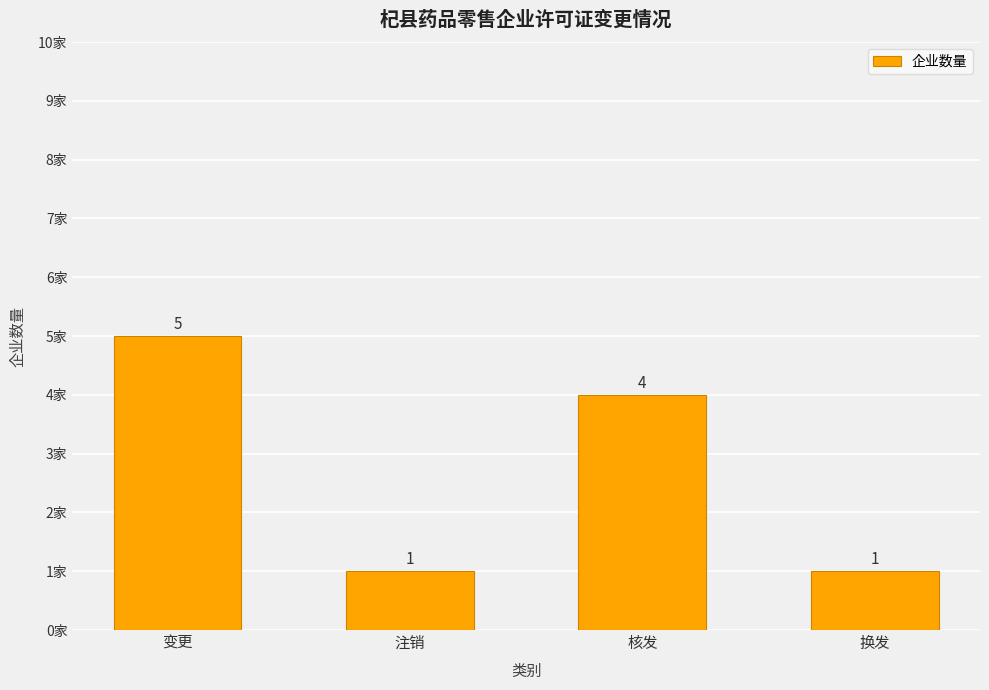

The chart shows a value of 4 at 核发. True or false?

True